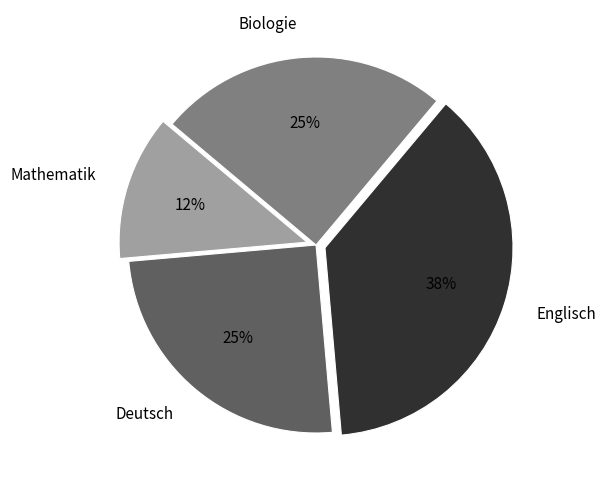

Is the sum of Englisch and Biologie greater than half?

Yes